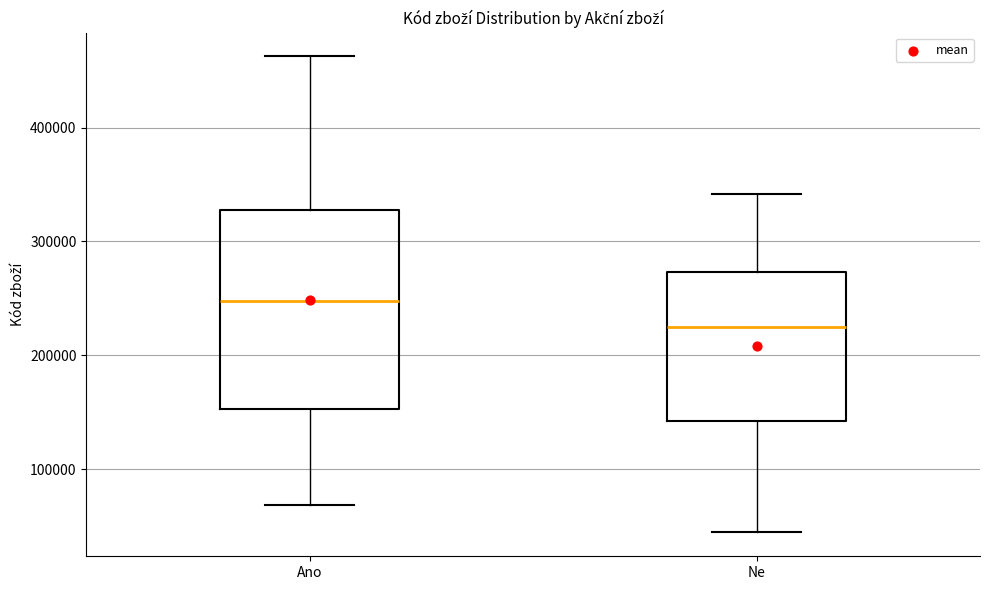

Comparing the boxes themselves (not the whiskers), which one is the tallest?

Ano